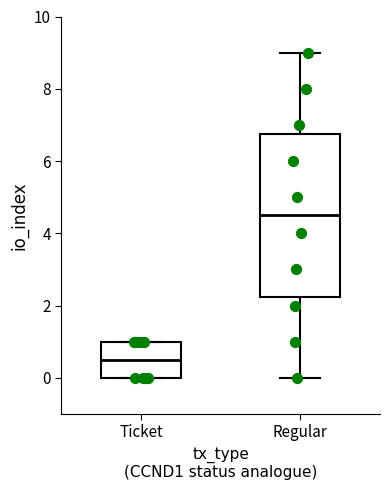

Which box is the tallest, from its lower edge to its upper edge?

Regular